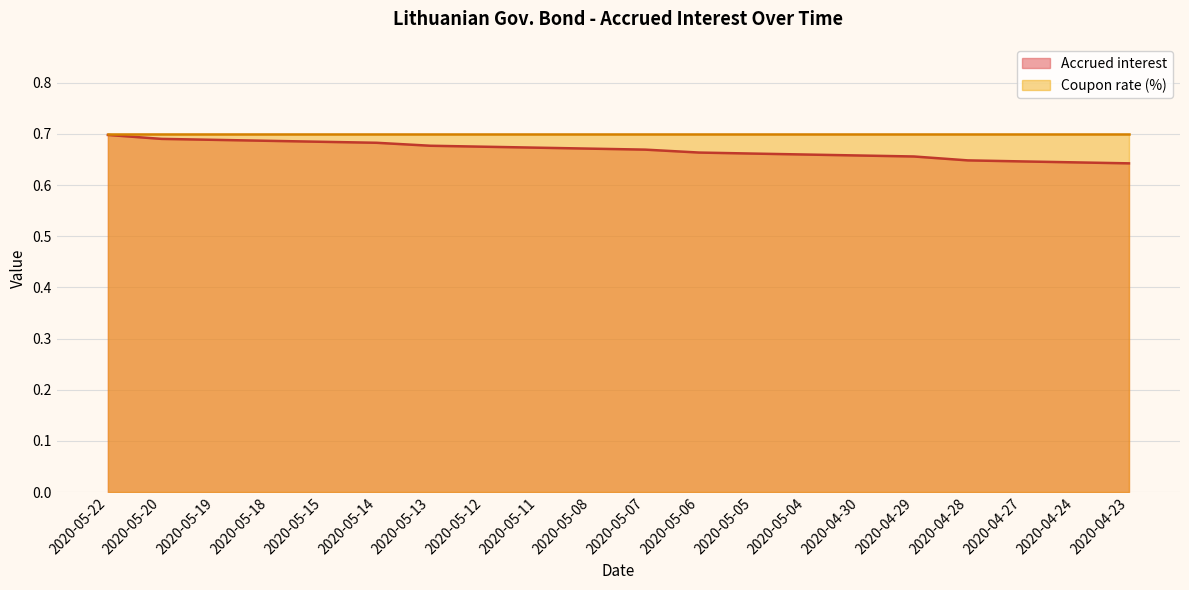

What position from the right is 2020-04-29?

5